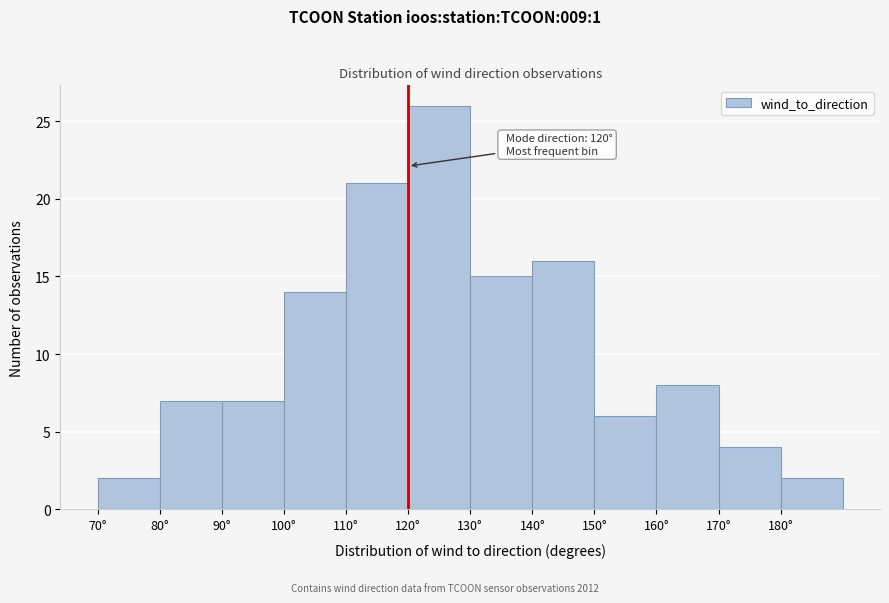

Which range on the x-axis has the tallest bar?

120 to 130